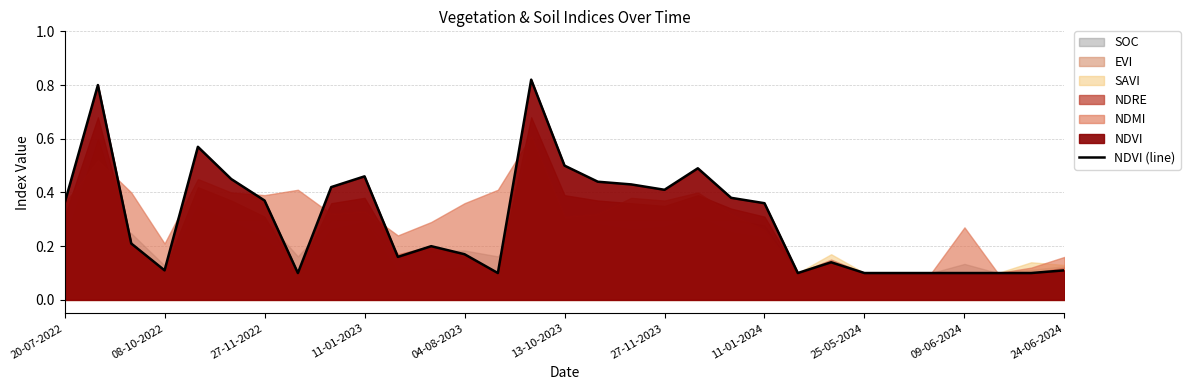

What is the label of the 1st point from the left?

20-07-2022